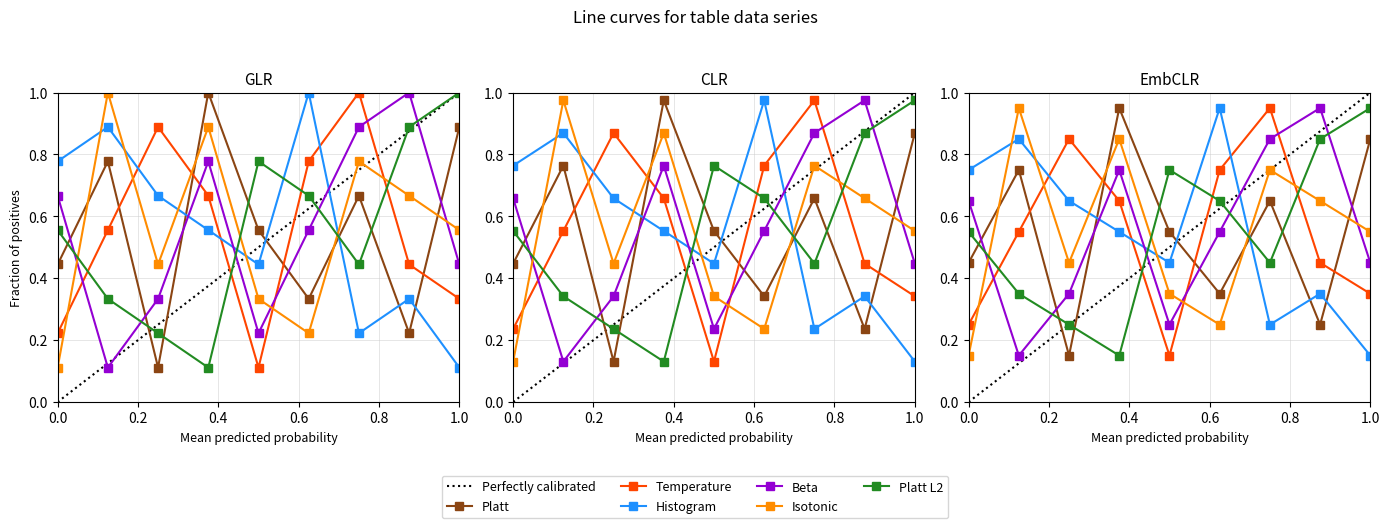

What is the label of the 5th point from the right?

8